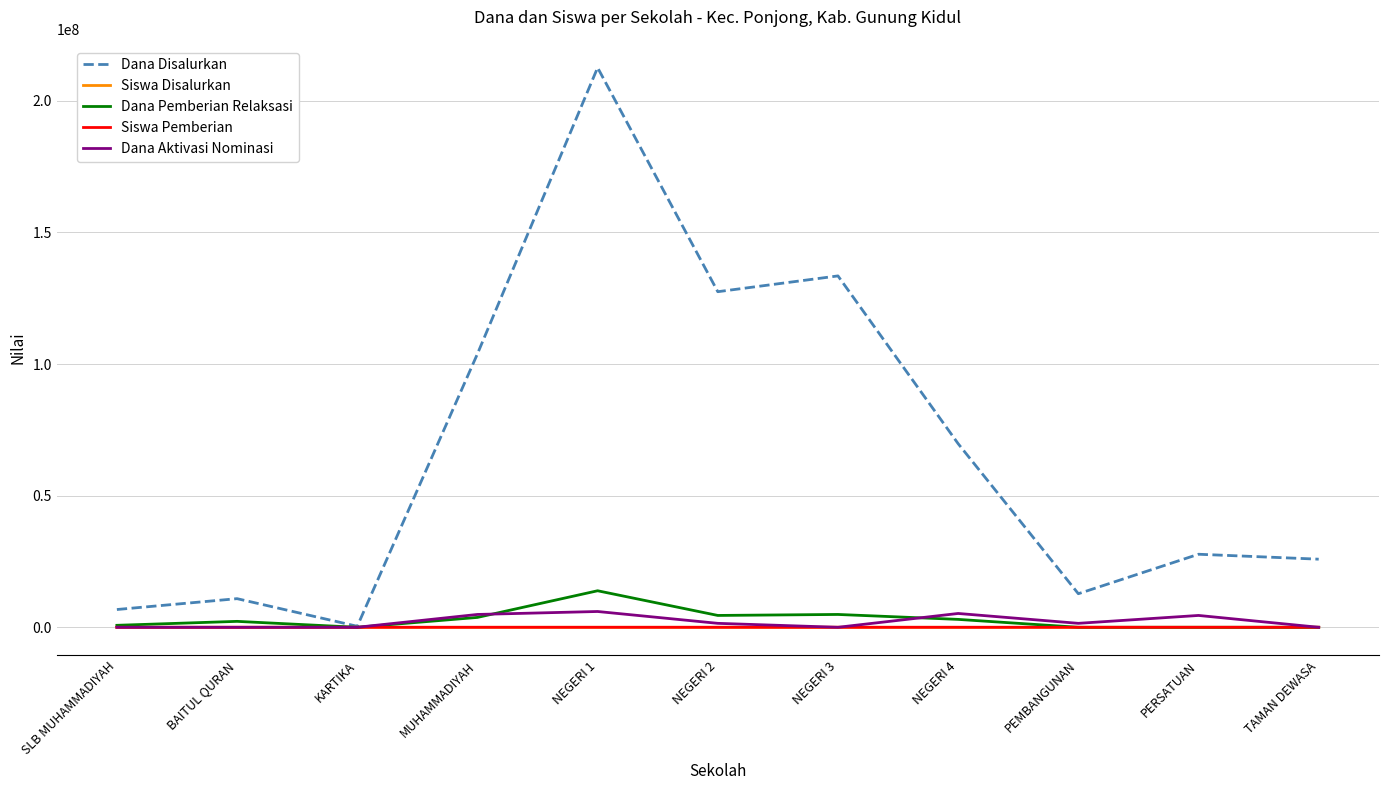

What is the highest value of the Dana Disalurkan series?

212625000